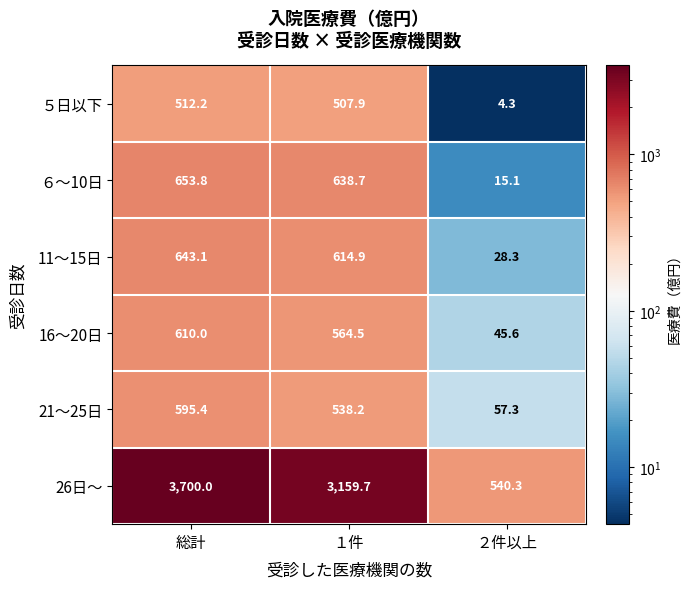

Reading left to right, list all the values displayed in this chart.

５日以下: 総計=512.2	１件=507.9	２件以上=4.3
６～10日: 総計=653.8	１件=638.7	２件以上=15.1
11～15日: 総計=643.1	１件=614.9	２件以上=28.3
16～20日: 総計=610.0	１件=564.5	２件以上=45.6
21～25日: 総計=595.4	１件=538.2	２件以上=57.3
26日～: 総計=3700.0	１件=3159.7	２件以上=540.3